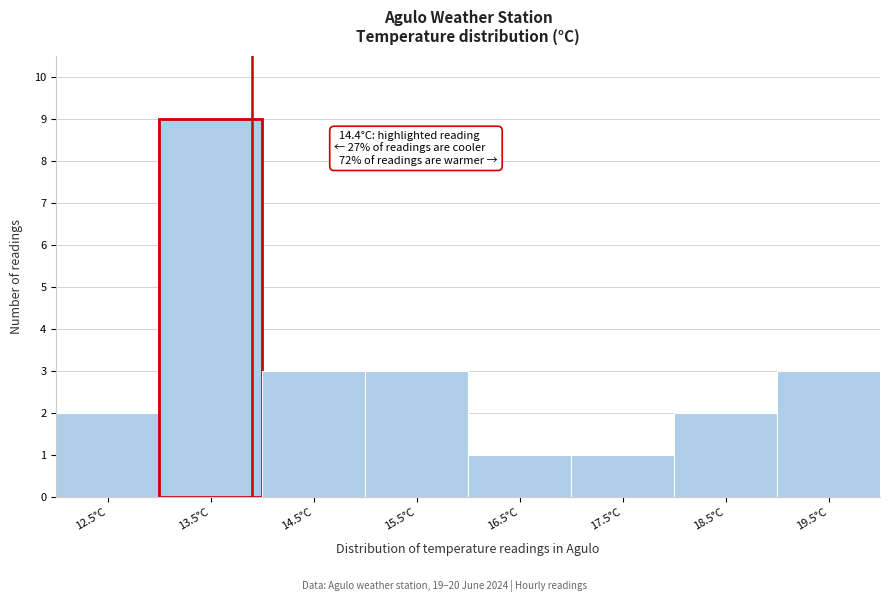

Reading left to right, transcribe all the data shown in this chart.

2	9	3	3	1	1	2	3